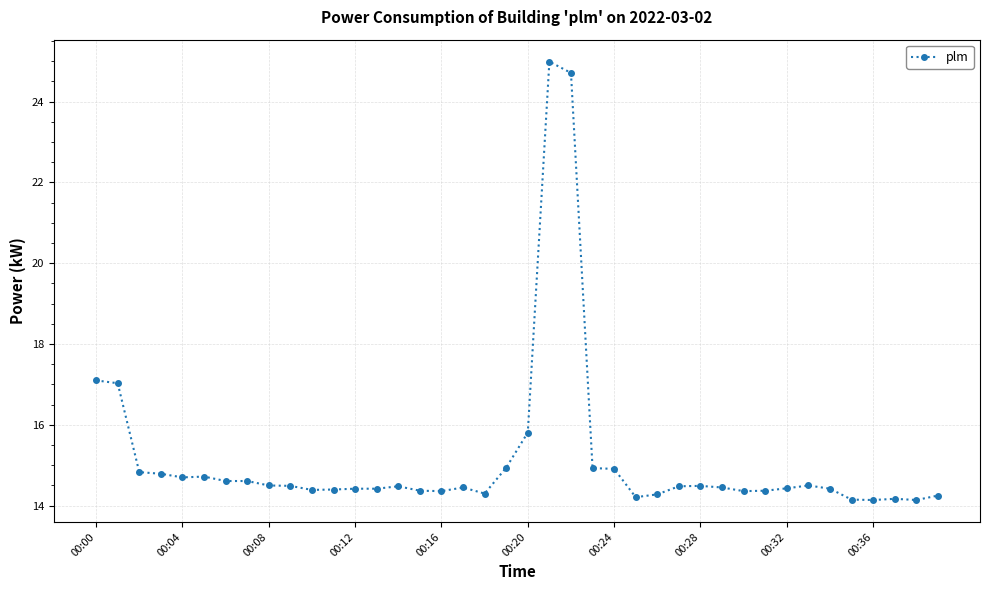

How many series are shown in this chart?

1